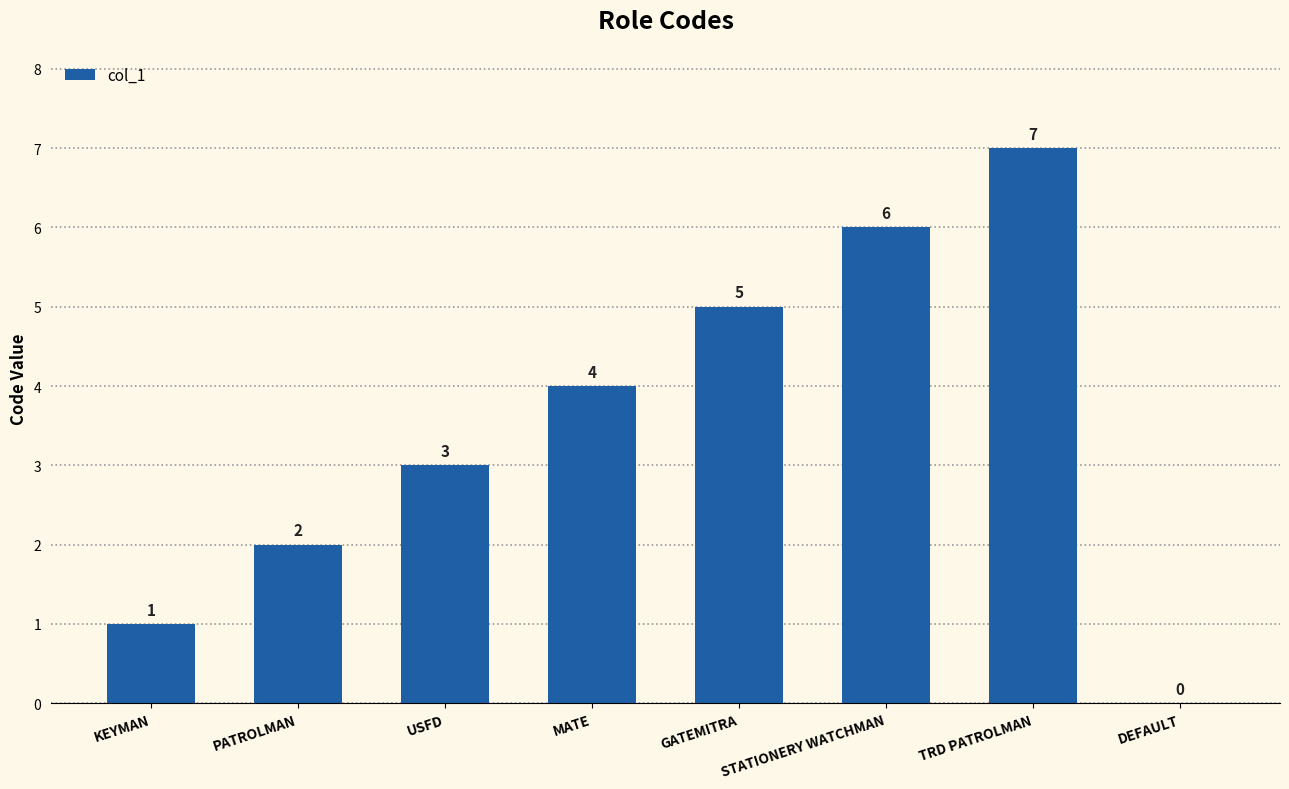

Which label corresponds to the largest value in the chart?

TRD PATROLMAN